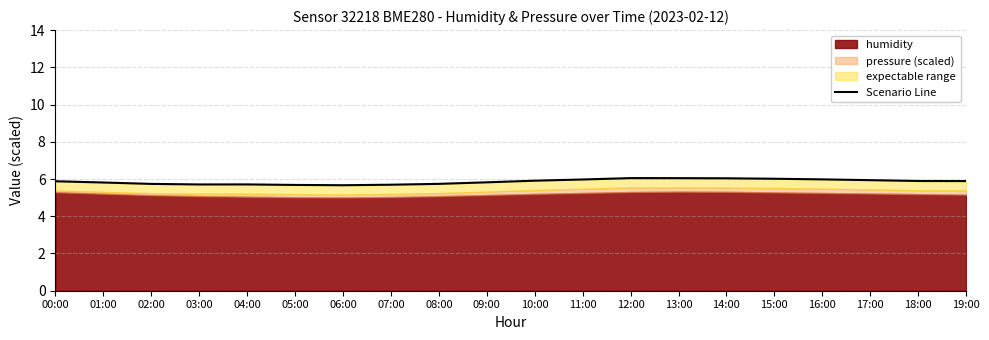

Approximately how many times larger is the value at 10:00 compared to 18:00?

1.0